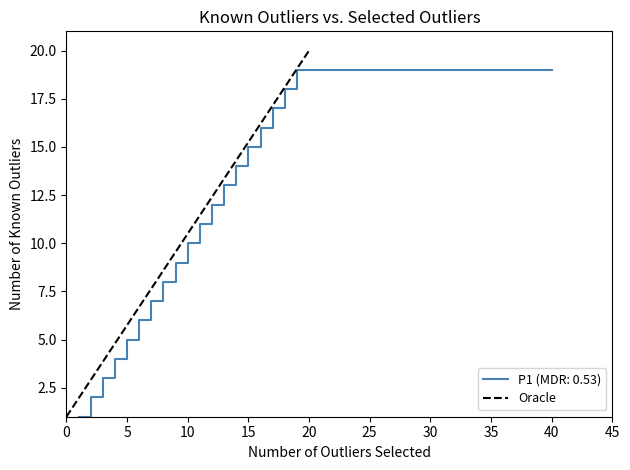

The value of P1 (MDR: 0.53) at 5 is 2. True or false?

False